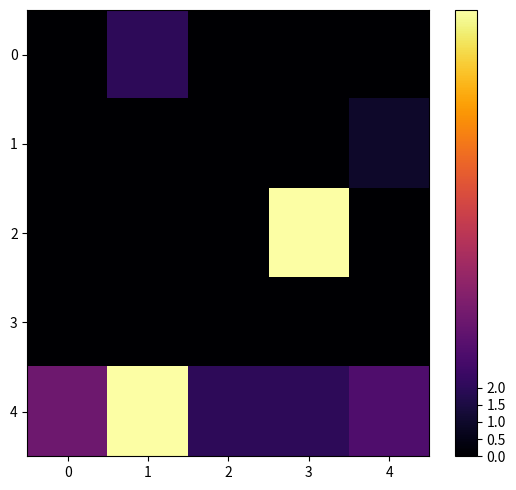

How many distinct data groups are displayed?

5